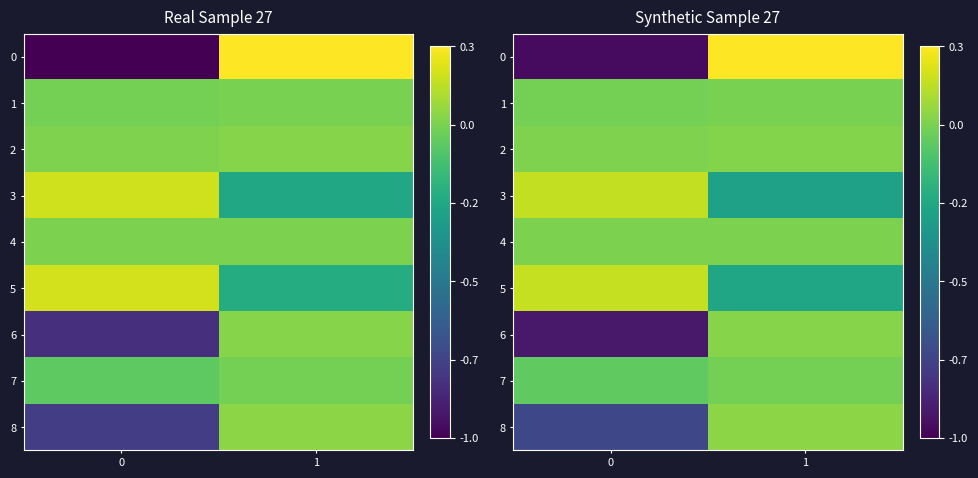

Which series has the largest total across all categories?

2